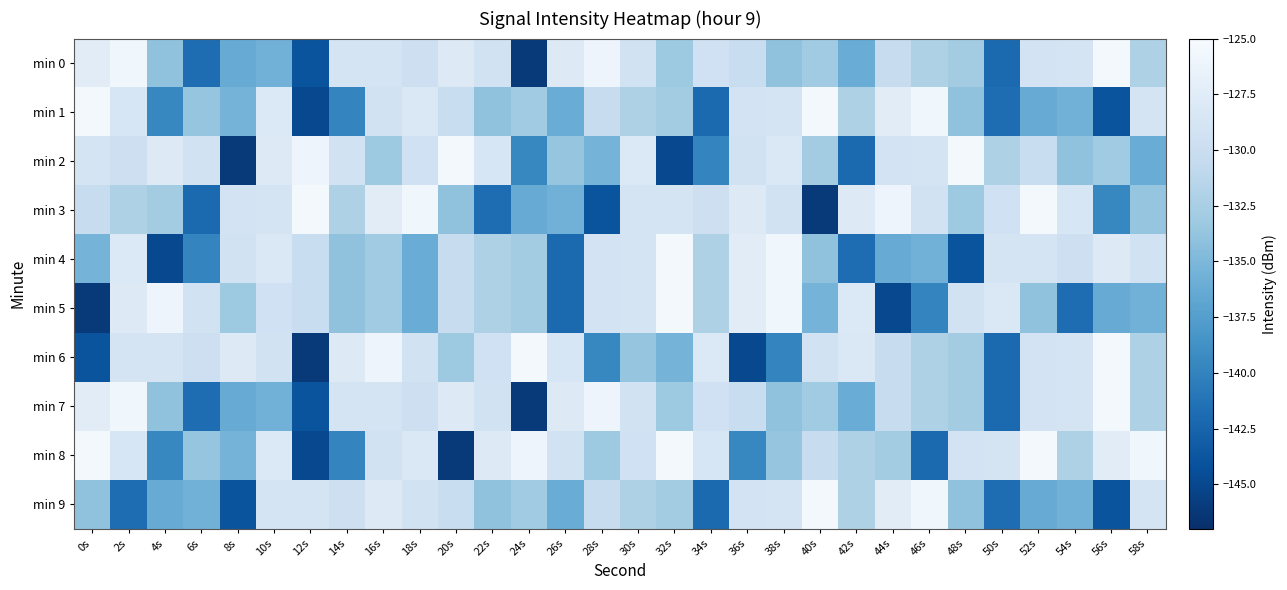

Which series has the widest spread of values?

min 2